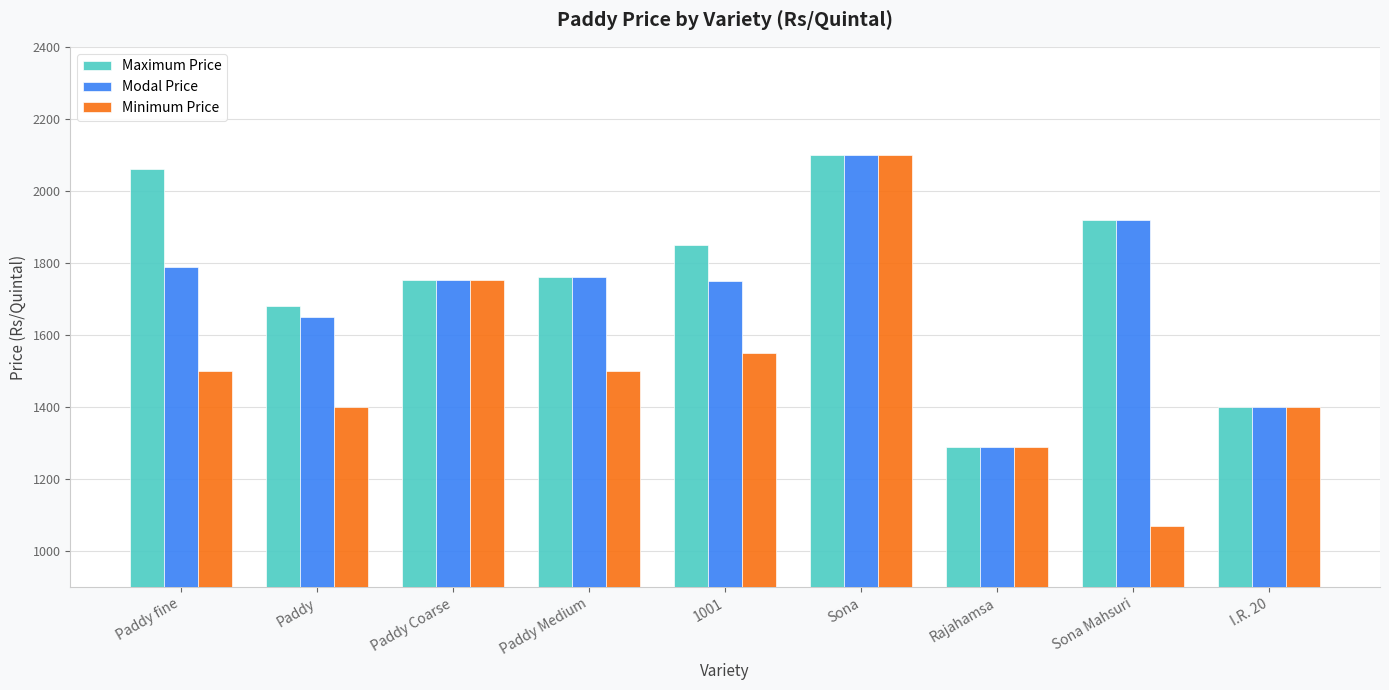

List the series in order of their overall mean, highest first.

Maximum Price, Modal Price, Minimum Price